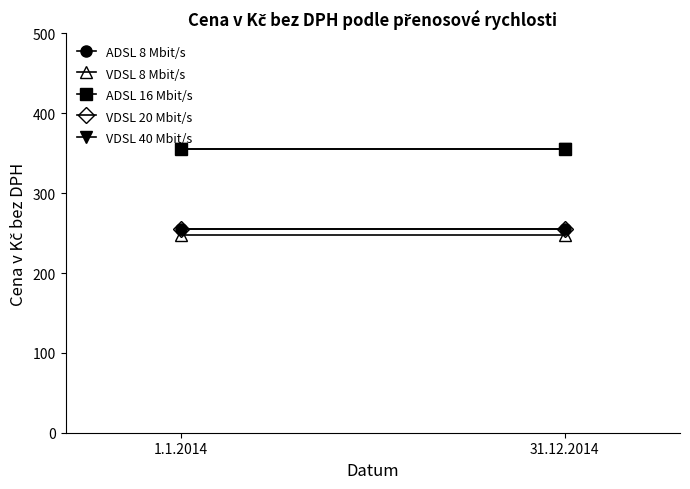

How many lines are shown in the chart?

5